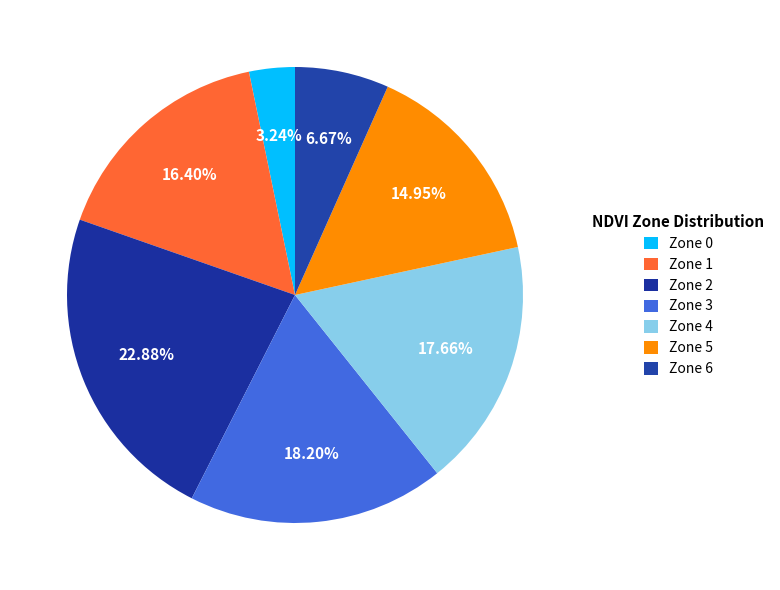

Which category has the smallest portion of the pie?

Zone 0